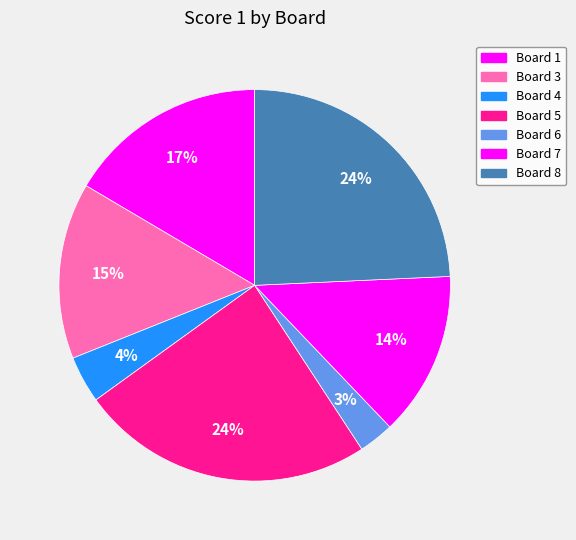

What is the change in value from Board 3 to Board 6?

-12